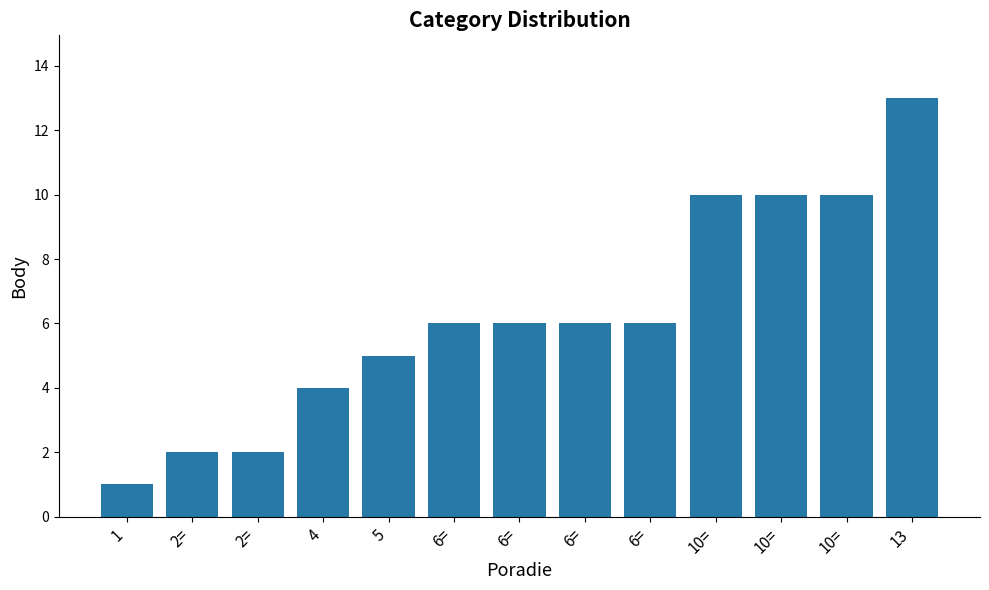

Where does the data first go above 6?

10=